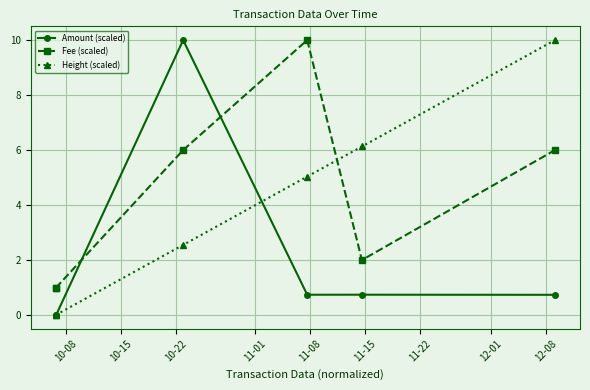

Rank the series by their average value, from lowest to highest.

Amount (scaled), Height (scaled), Fee (scaled)